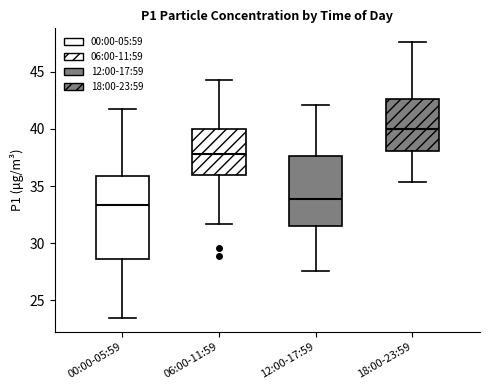

Where is the lower edge of the box for 00:00-05:59 on the y-axis? The values are not printed on the chart, so give them approximately, as read against the axis.

28.5